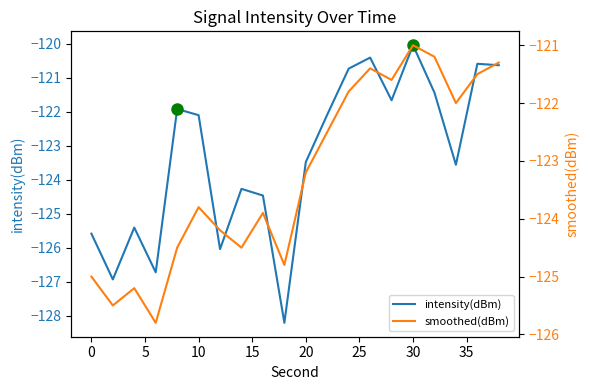

True or false: smoothed(dBm) has more than 1 points higher than both neighbors.

True